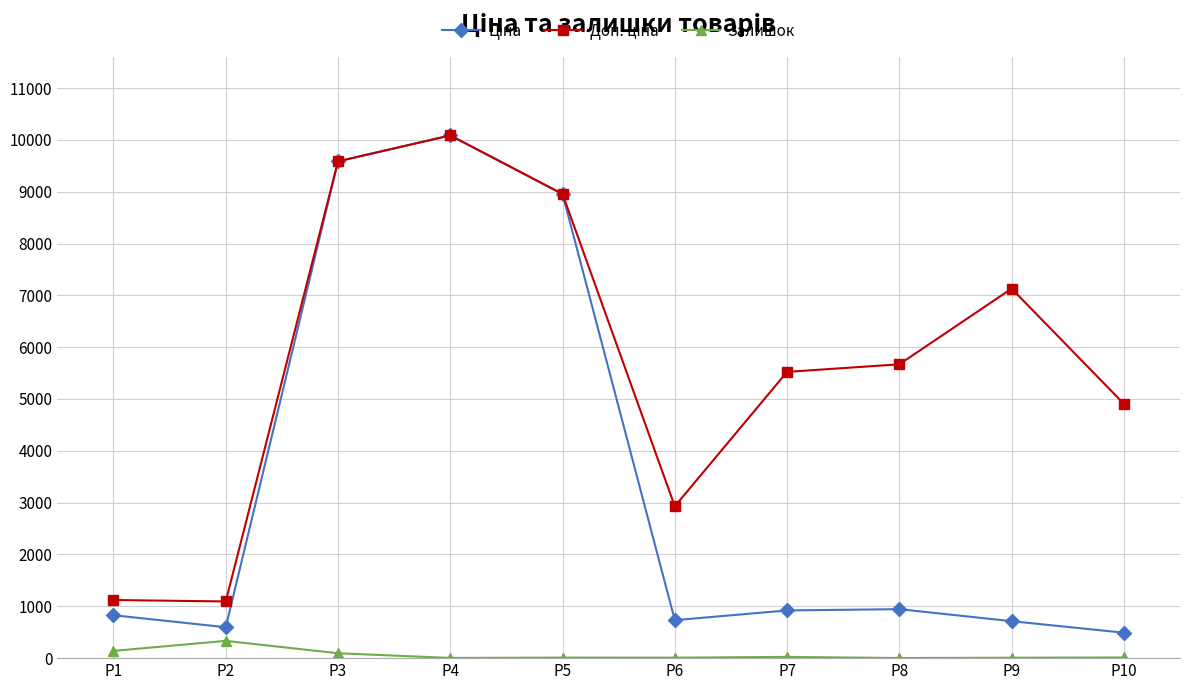

The value of Залишок at P1 is 140.0. True or false?

True